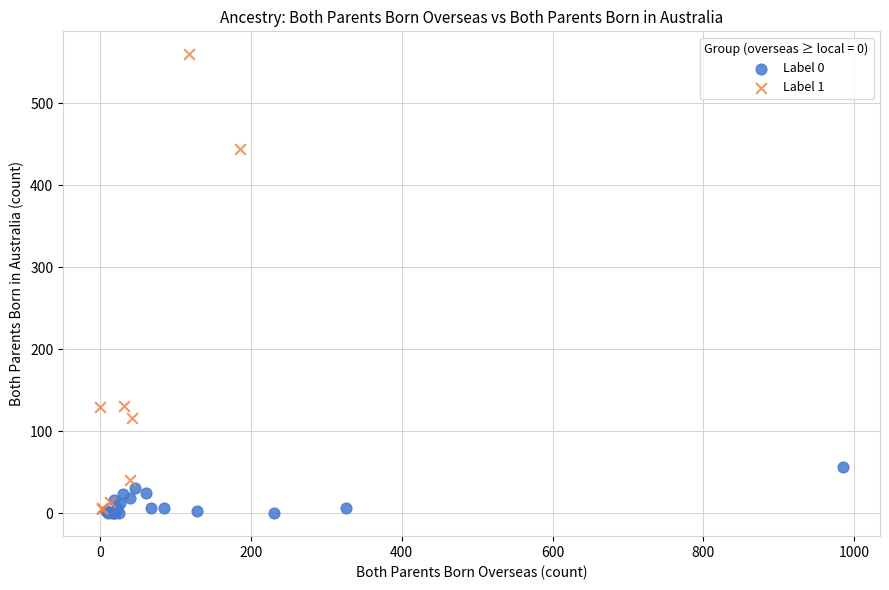

Which series reaches the maximum Y coordinate?

Label 1